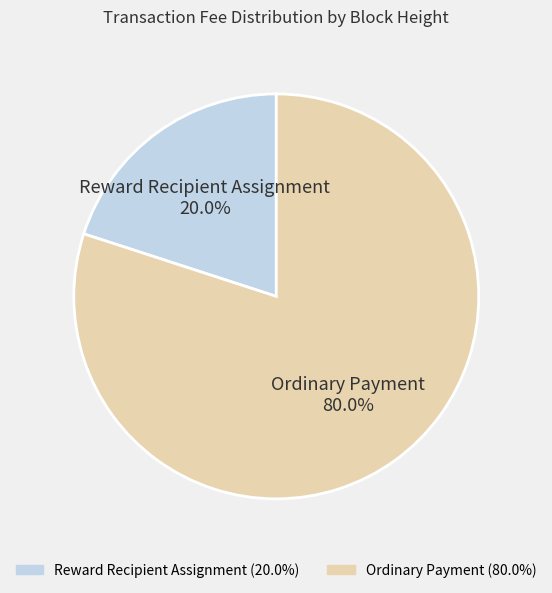

Which has a higher value, Reward Recipient Assignment or Ordinary Payment?

Ordinary Payment